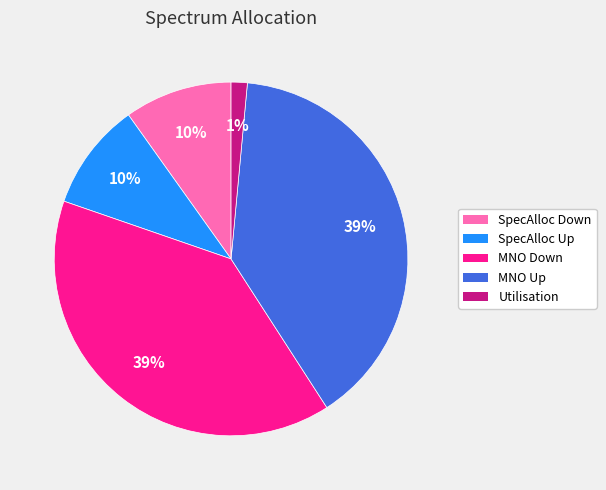

To the nearest percent, what is the combined percentage of MNO Down and MNO Up?

79%